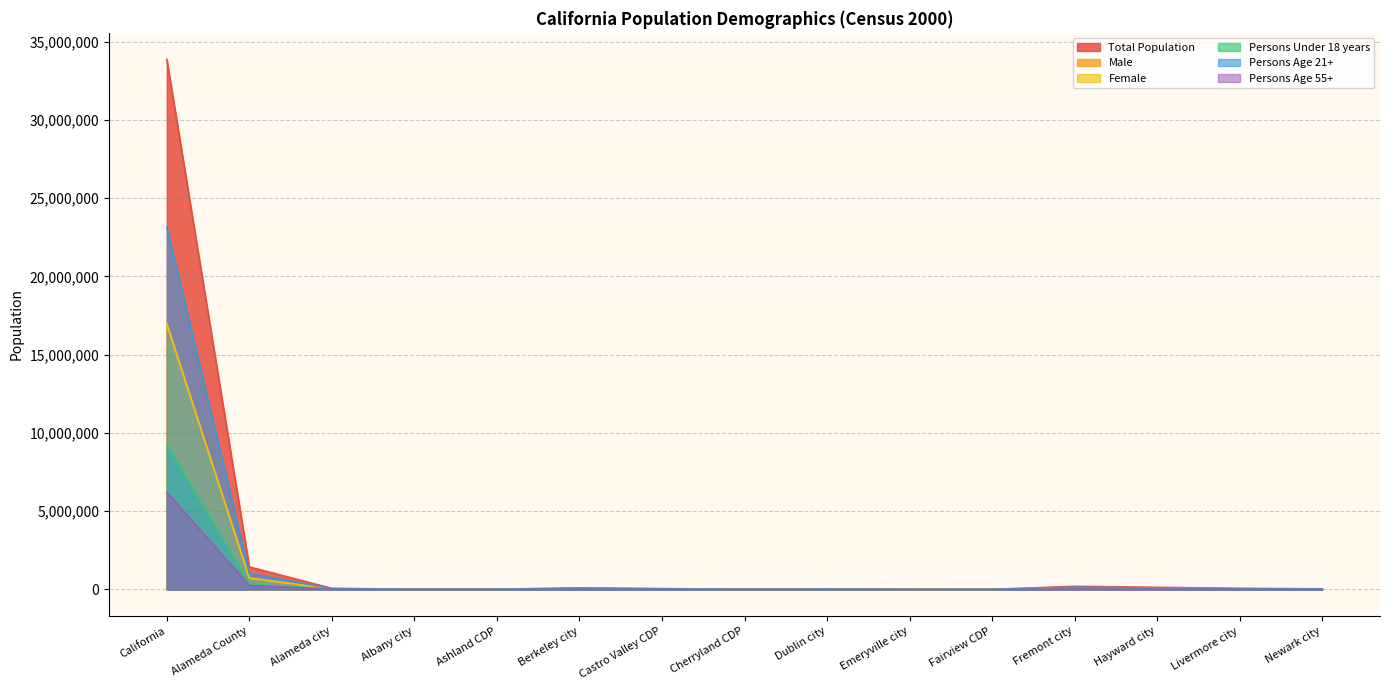

How many intersections are there between Persons Under 18 years and Persons Age 55+?

6